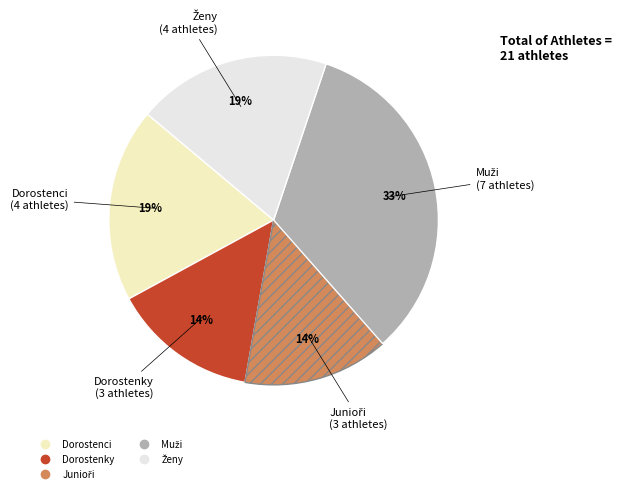

How many segments does this pie chart have?

5